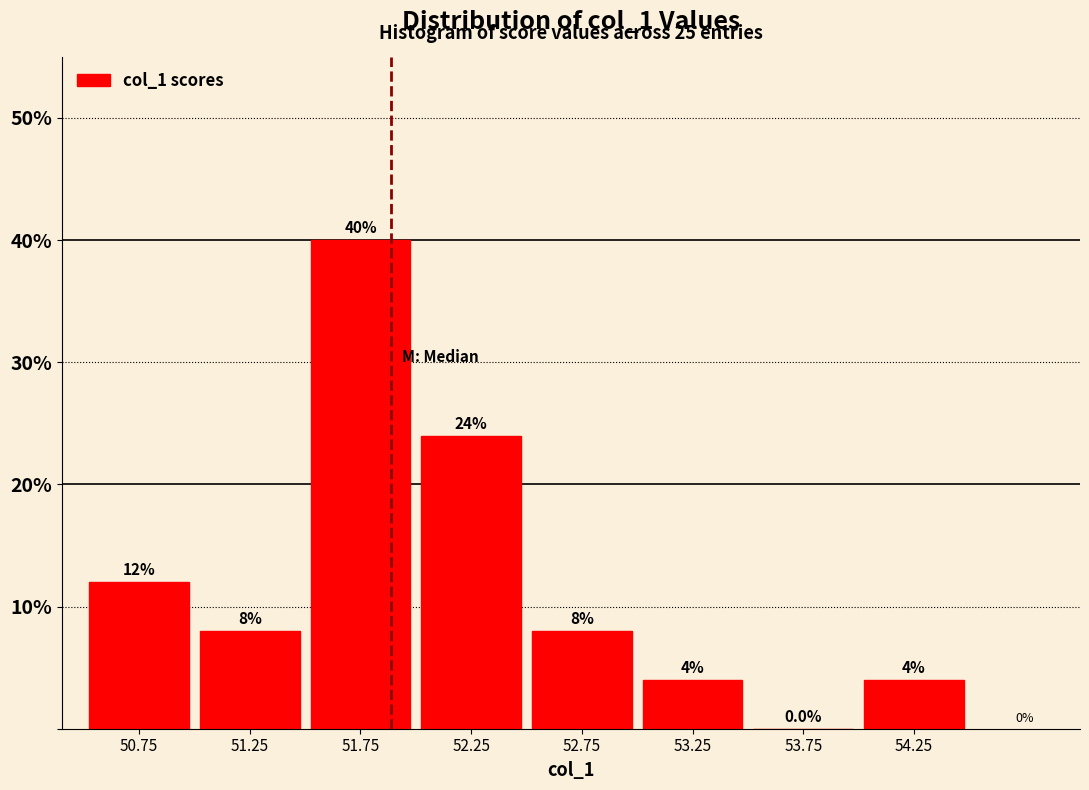

Over which range of the x-axis is the bar tallest?

51.5 to 52.0